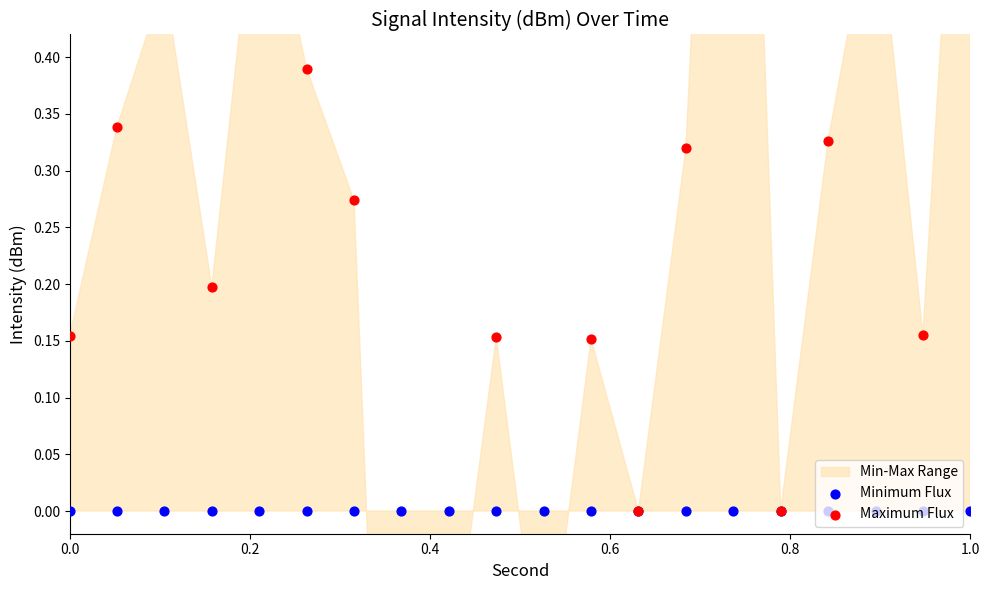

Which series has the widest spread of Y values?

Maximum Flux